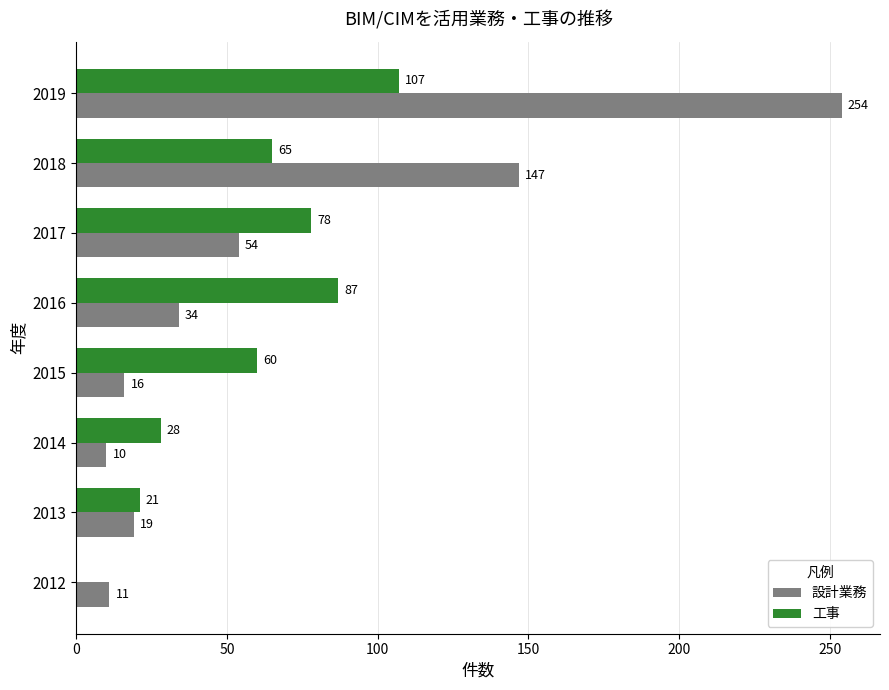

At which category does the chart reach its peak across all series?

2019